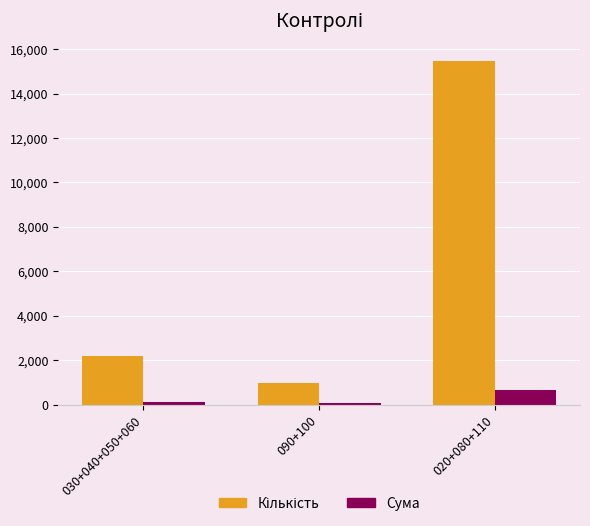

What is the spread (max minus min) of values at 030+040+050+060?

2082.3